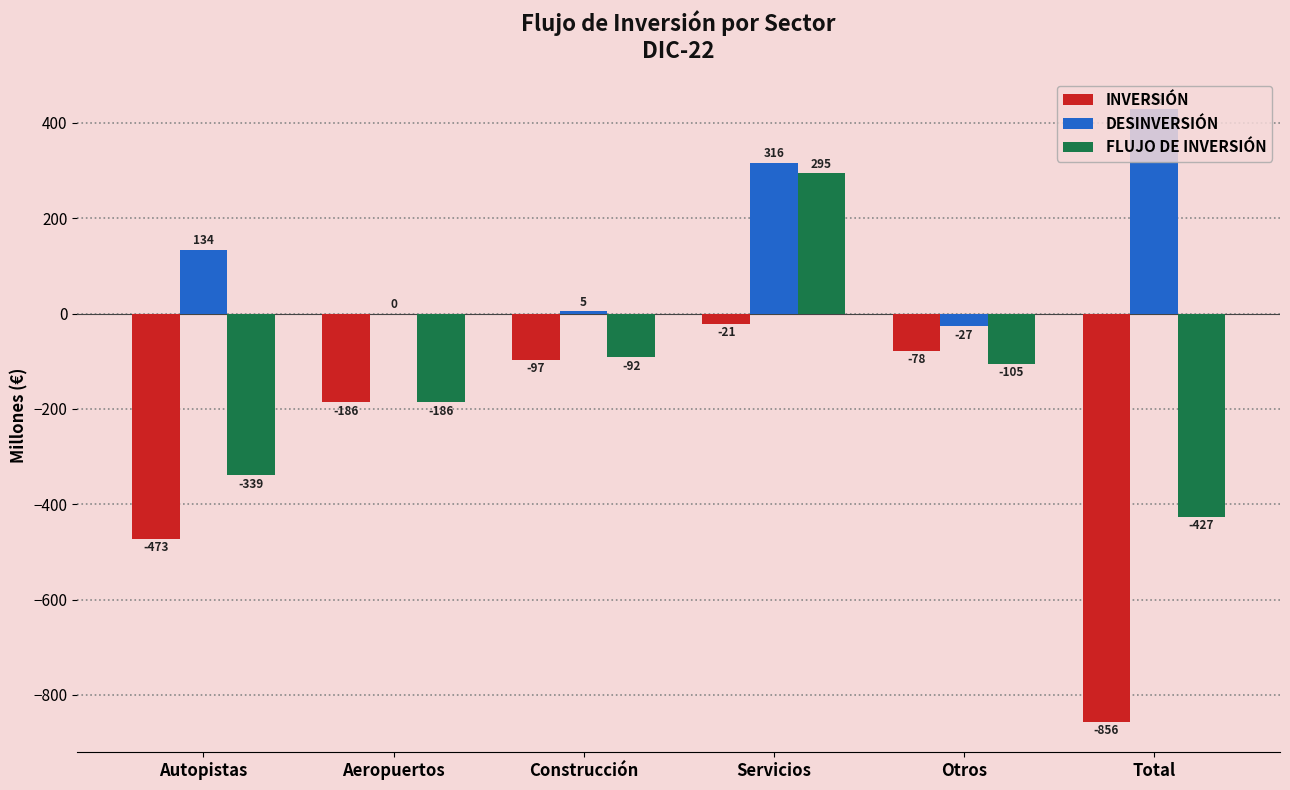

Is the value of INVERSIÓN at Otros greater than the value of DESINVERSIÓN at Otros?

No